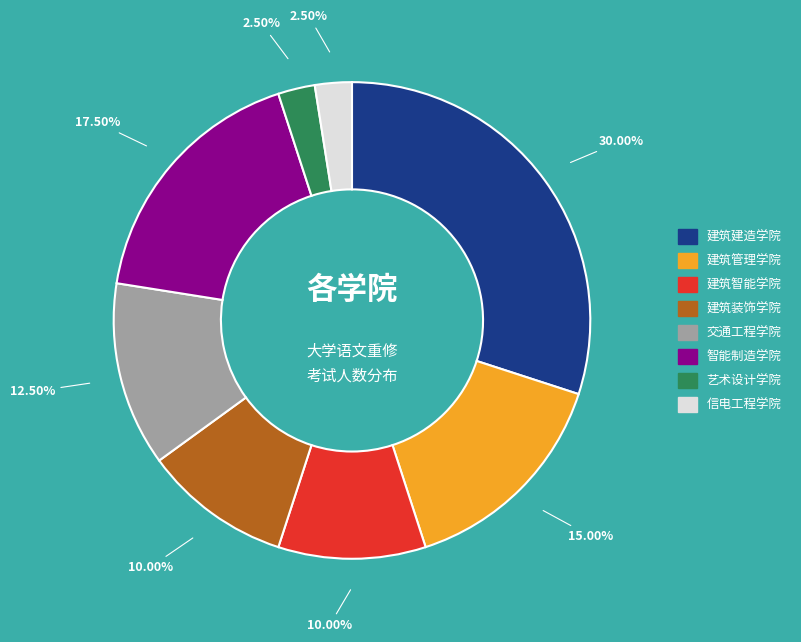

What percentage is NOT represented by 建筑建造学院?

70.0%